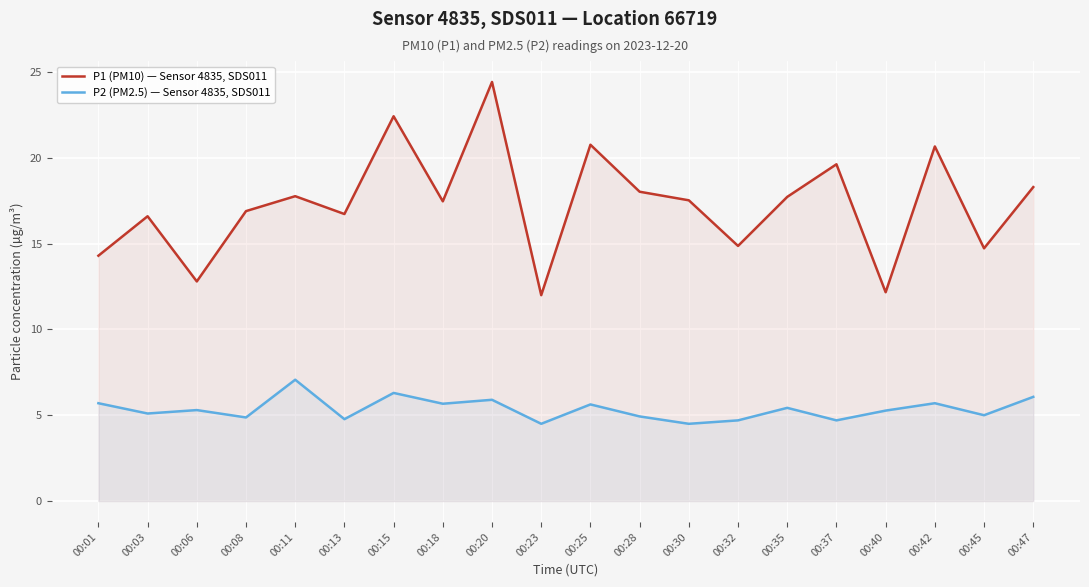

In P1 (PM10) — Sensor 4835, SDS011, how many points are lower than both neighbors (excluding endpoints)?

7